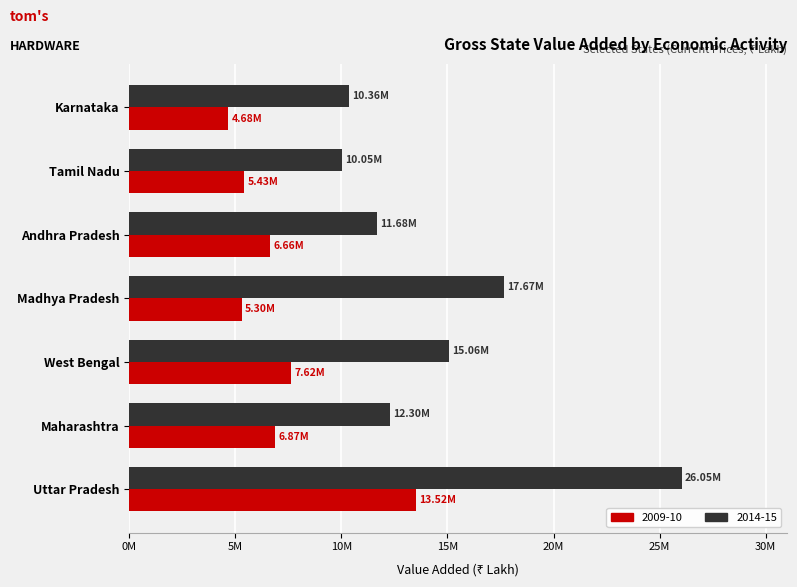

Rank the series by their average value, from highest to lowest.

2014-15, 2009-10